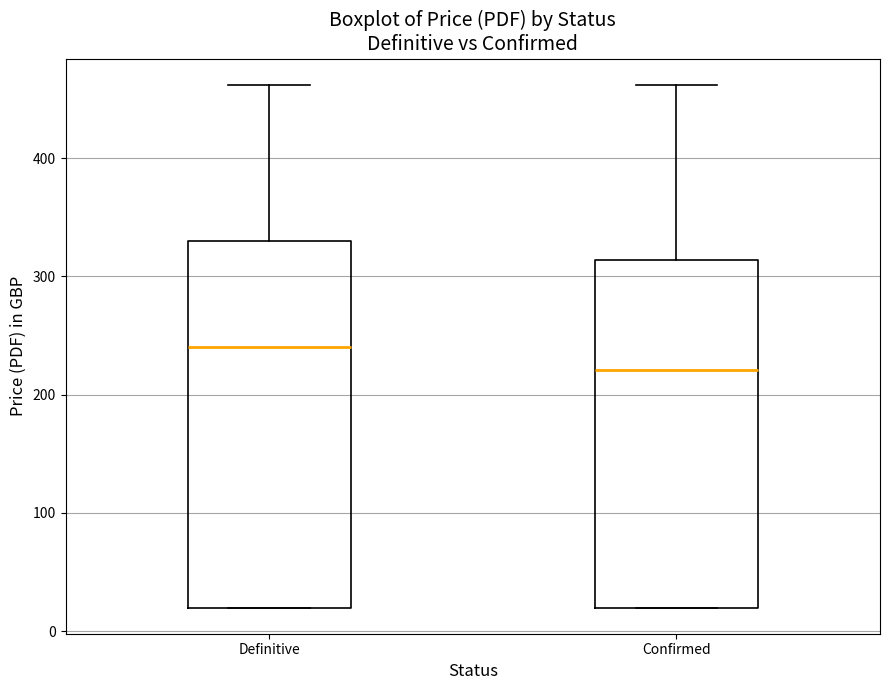

Comparing the boxes themselves (not the whiskers), which one is the tallest?

Definitive